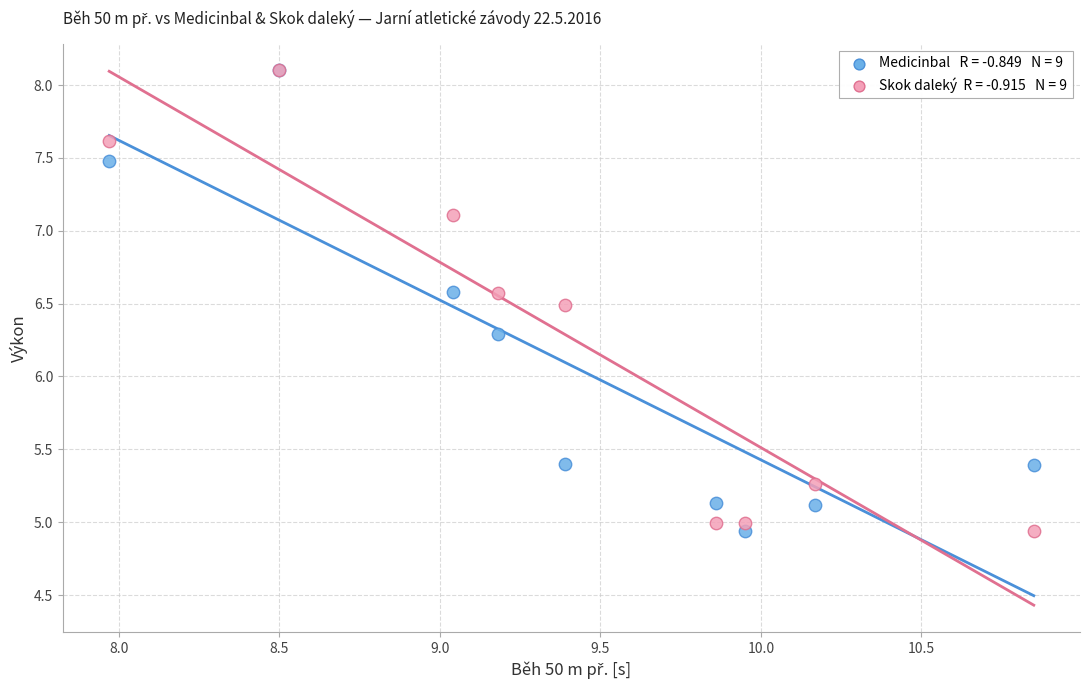

Across all series, what Y value is closest to 6?

6.3